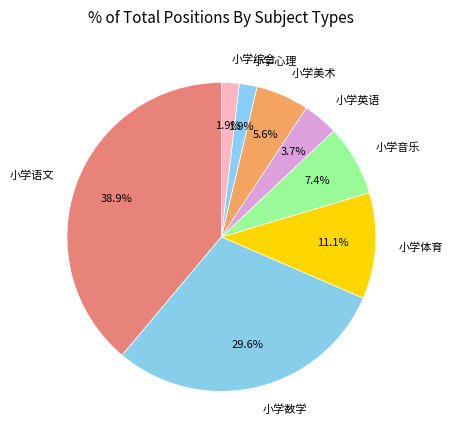

To the nearest percent, what portion does 小学英语 represent?

4%